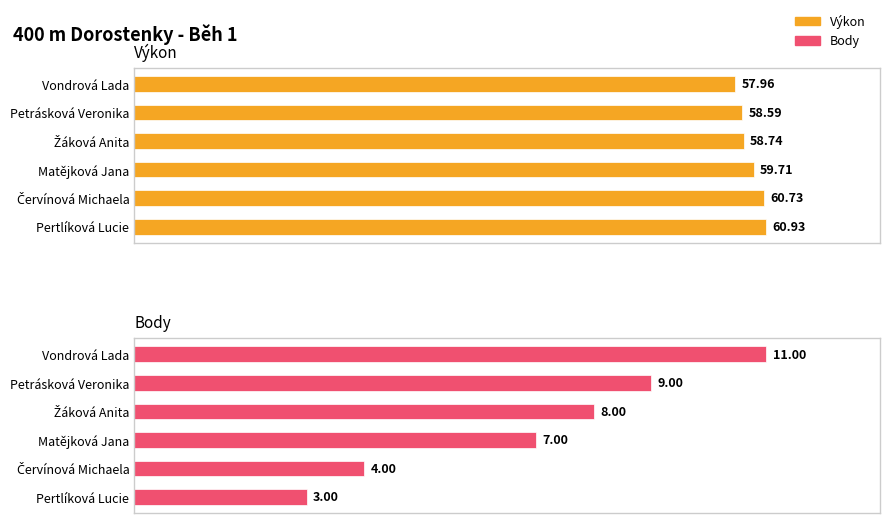

How many groups of bars are there?

6